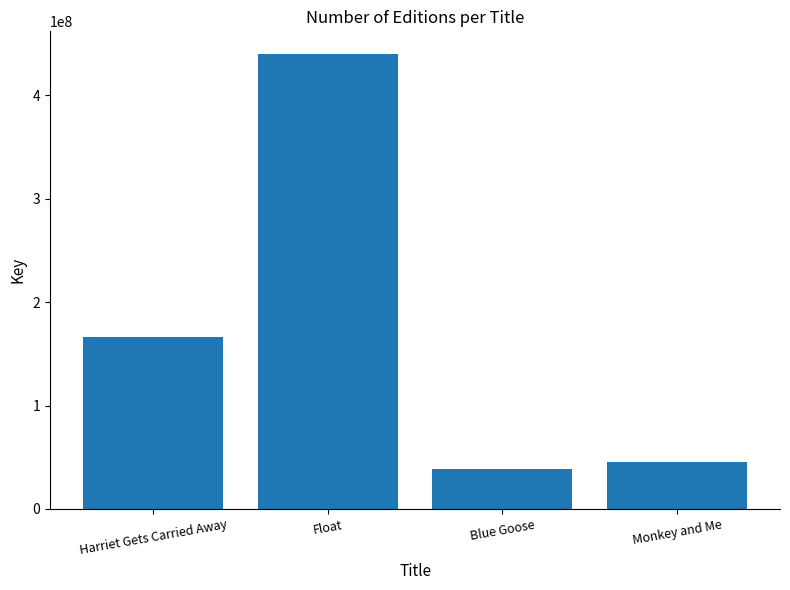

Reading left to right, transcribe all the data shown in this chart.

166553829	439985674	38479637	45328441